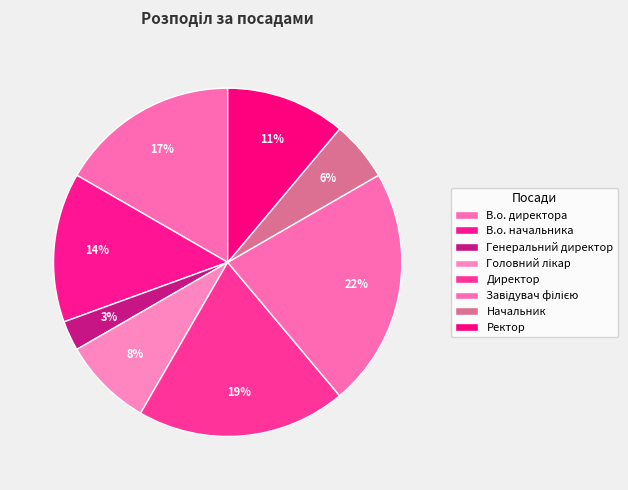

What is the largest slice in the pie chart?

Завідувач філією